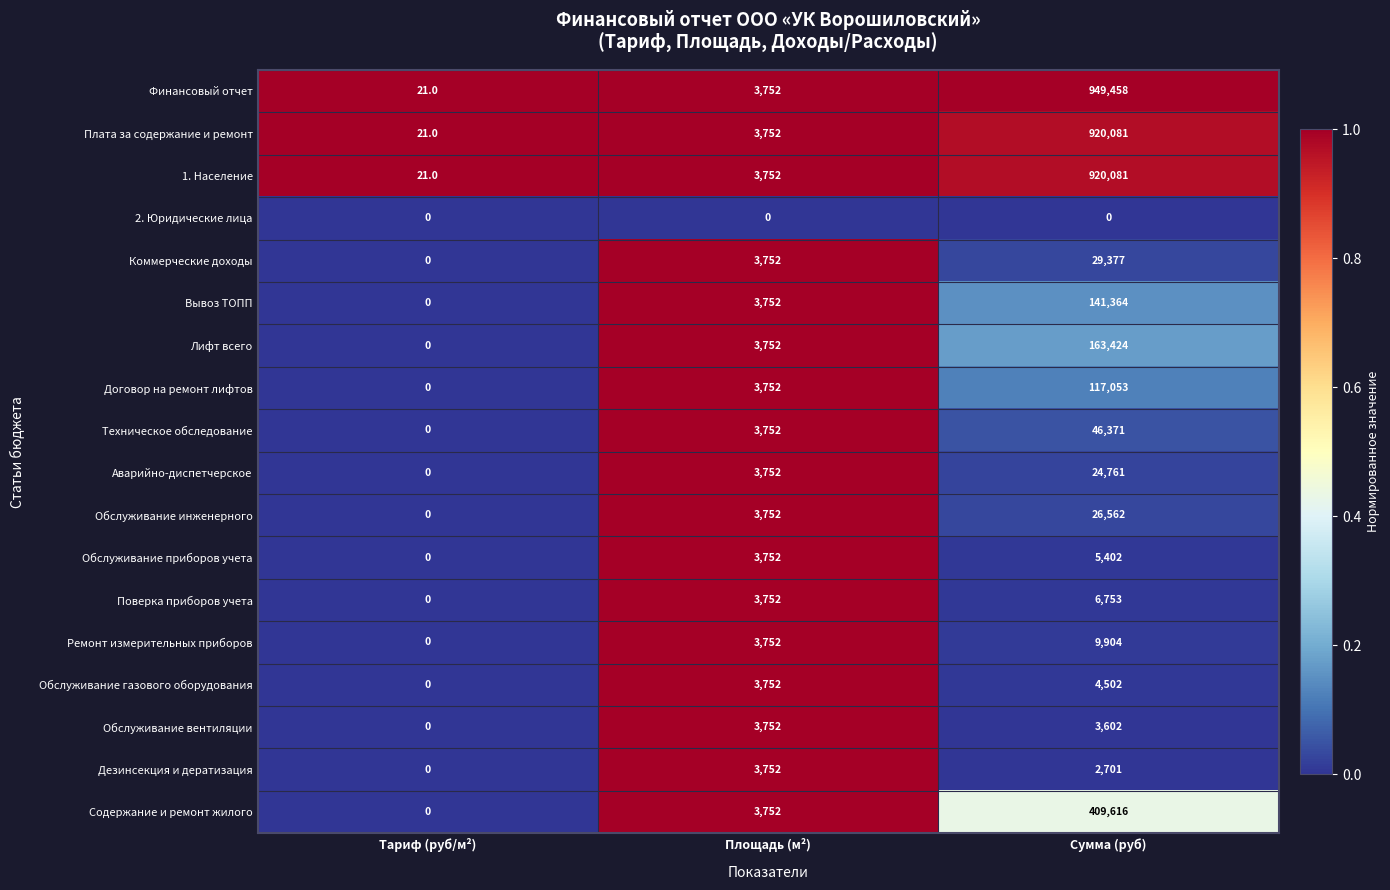

What is the average value of the Ремонт измерительных приборов series?

4552